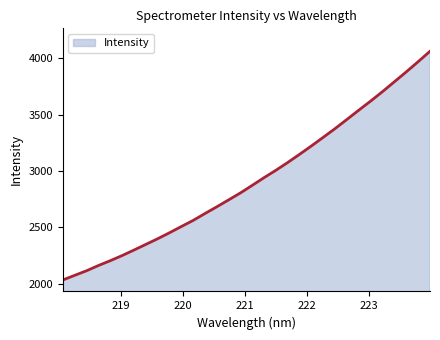

How many lines are shown in the chart?

1